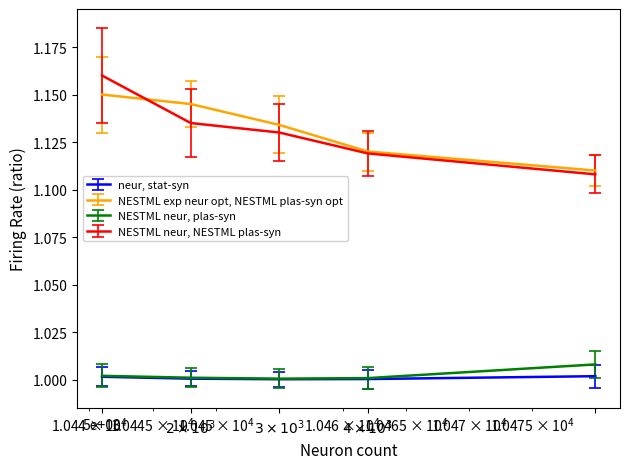

True or false: NESTML neur, NESTML plas-syn and neur, stat-syn intersect in this chart.

False